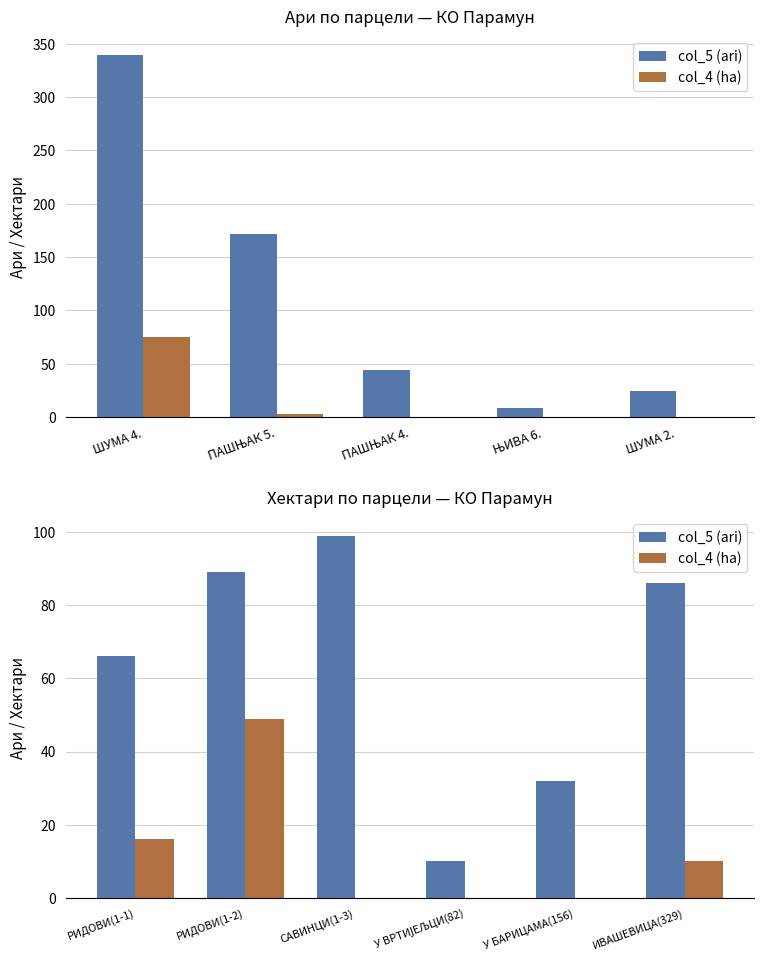

How many data points does each series have?

6